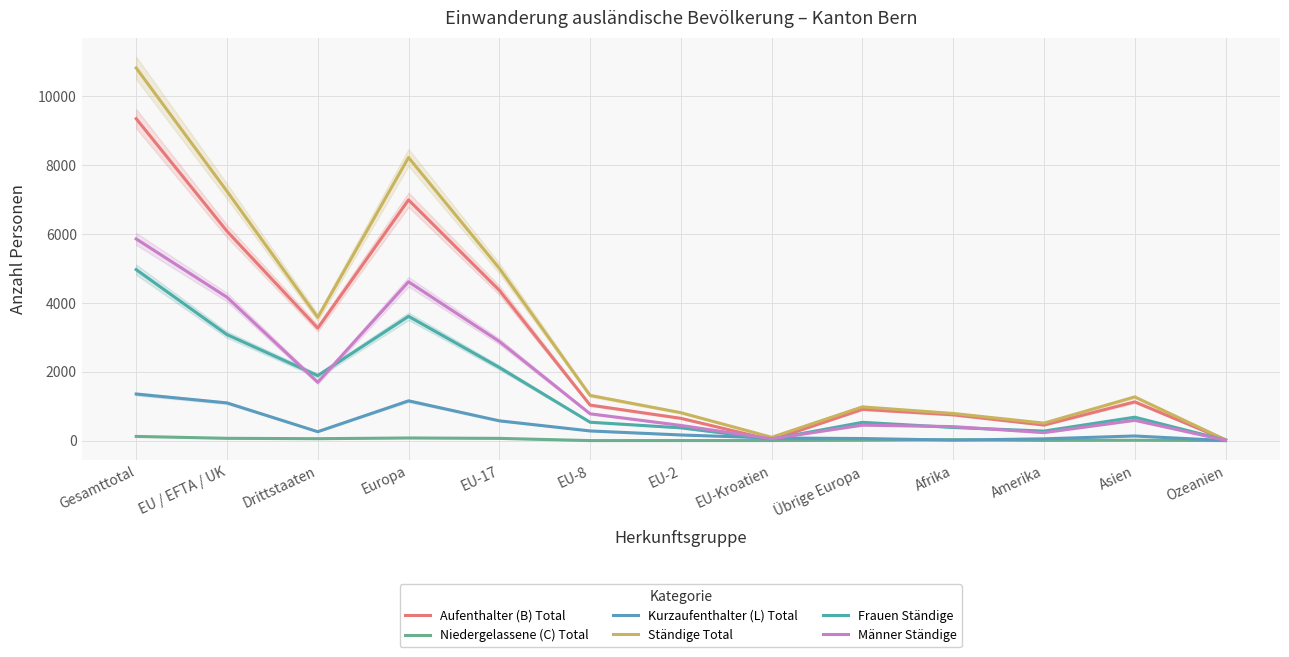

Which series has the largest total across all categories?

Ständige Total